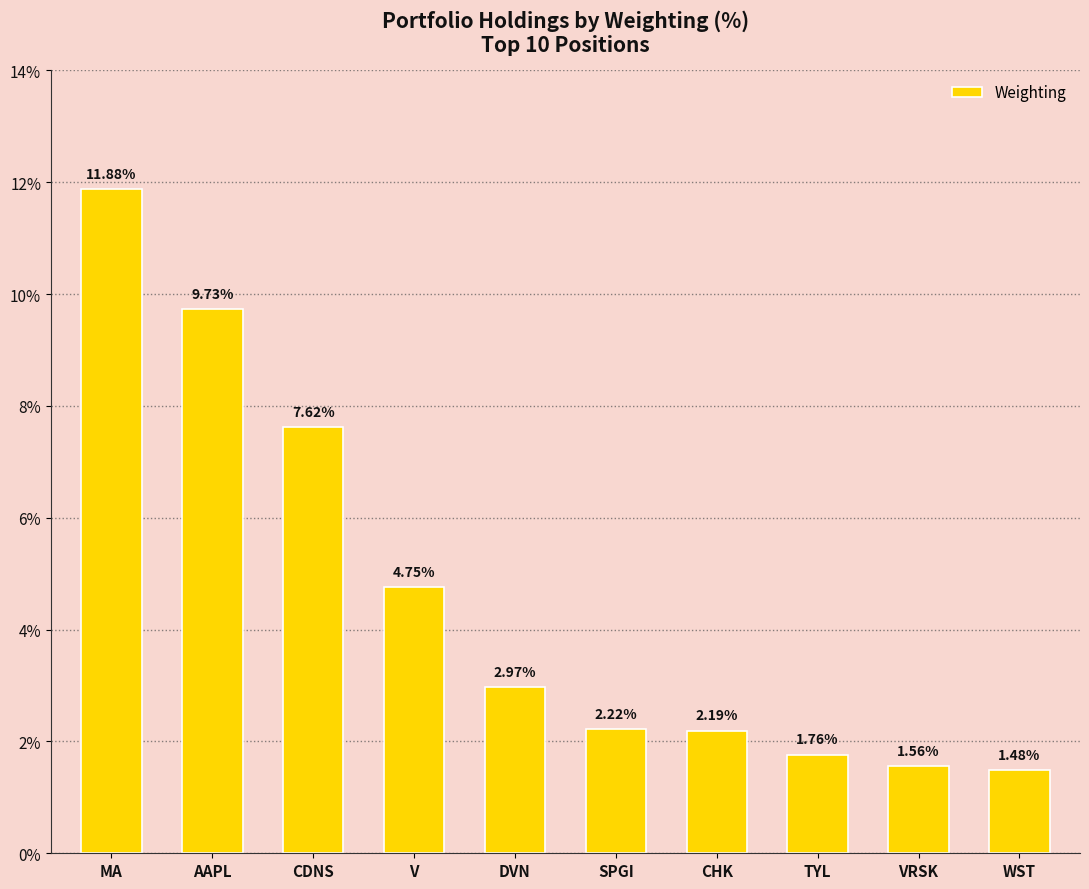

The chart shows a value of 0.6 at TYL. True or false?

False